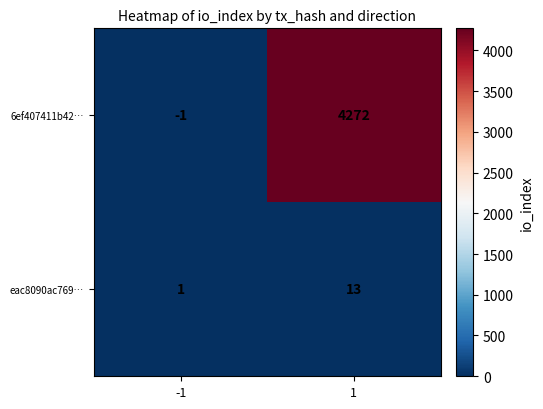

At 1, list the series in order from smallest to largest.

eac8090ac769…, 6ef407411b42…